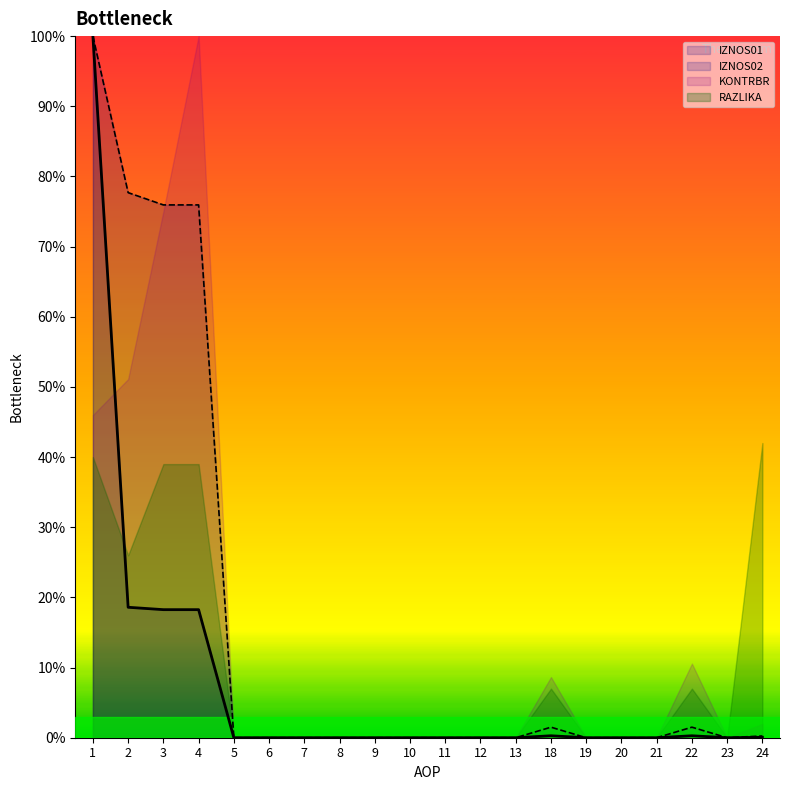

At which category is the sum across all series the highest?

1